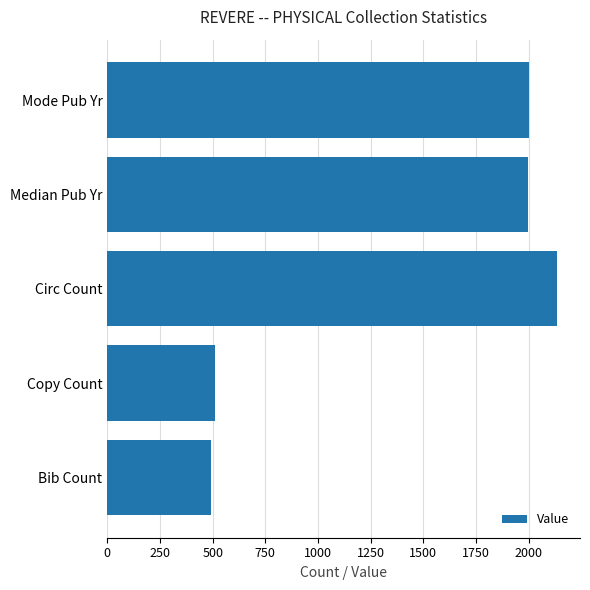

What is the sum of all values?

7133